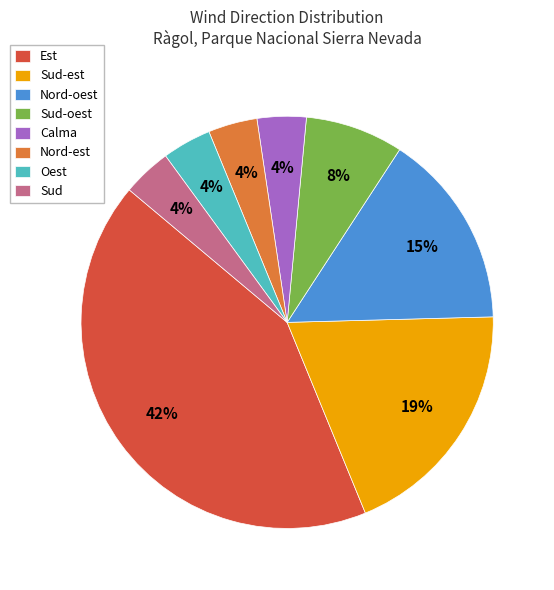

Which slice is the largest?

Est